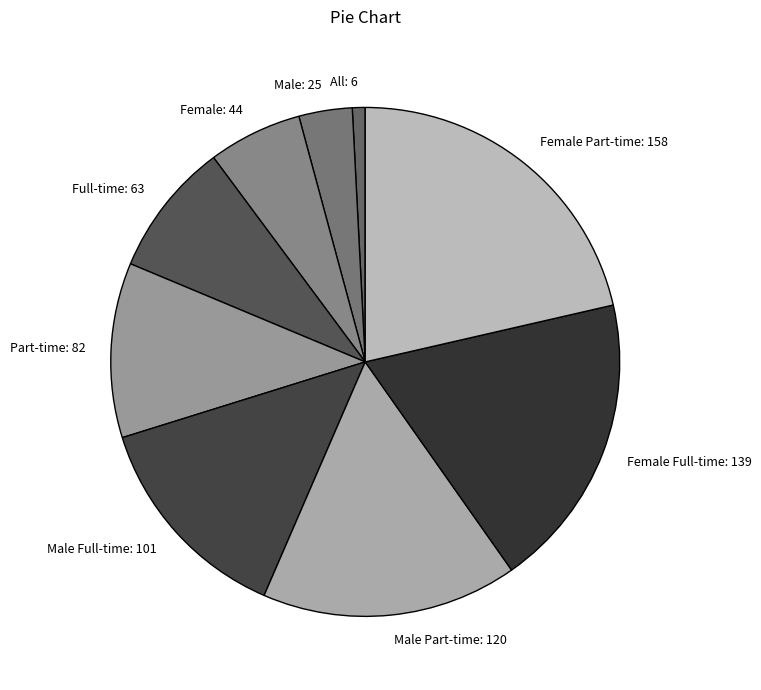

Is there a majority slice in this chart?

No